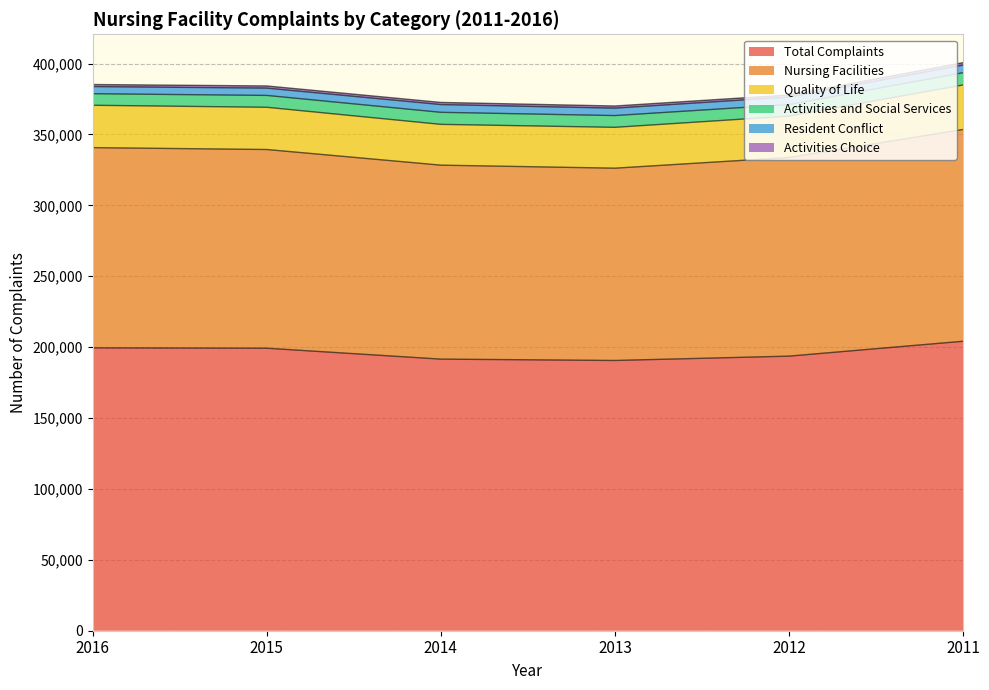

At which category is the sum across all series the highest?

2011